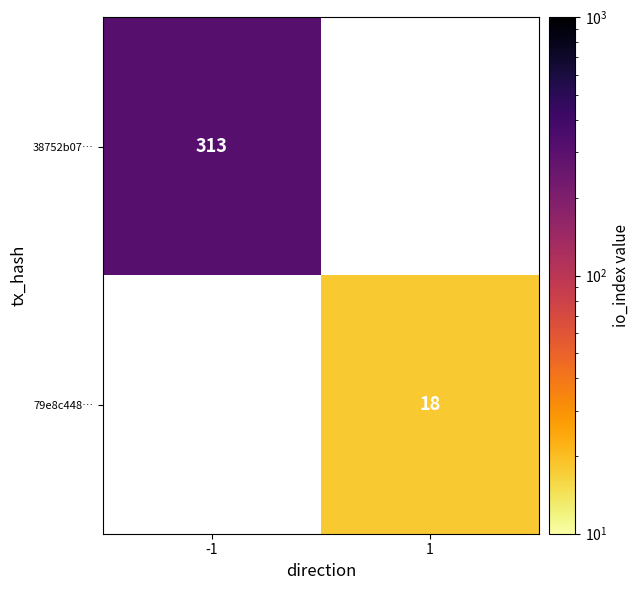

The value of 79e8c448… at 1 is 26.1. True or false?

False